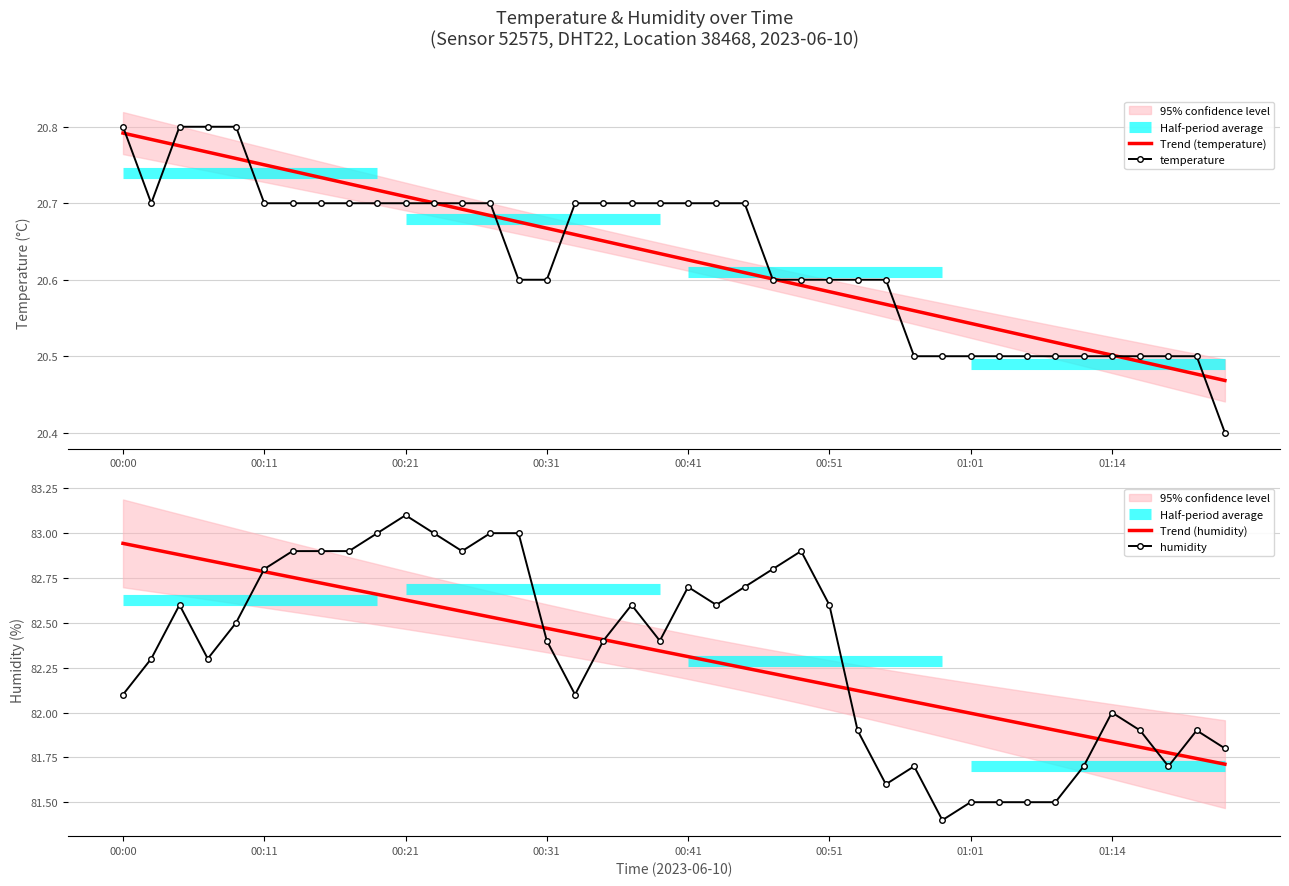

How many Trend (temperature) values are between 20 and 21?

40